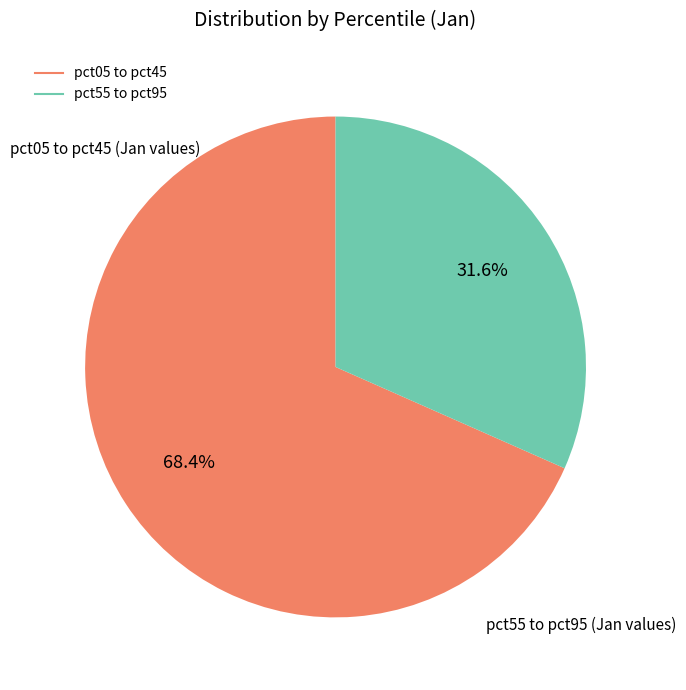

Is there any slice that represents more than half of the pie?

Yes